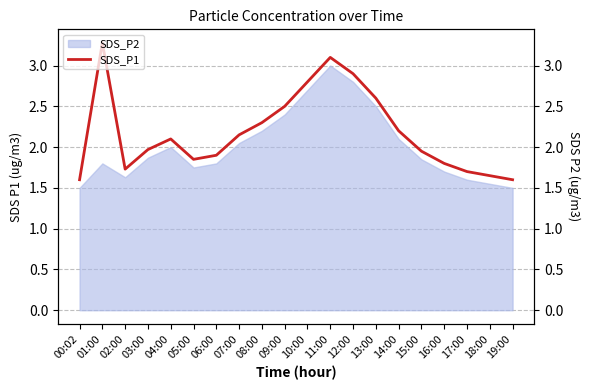

Is it true that the value at 11:00 is 3.1?

True